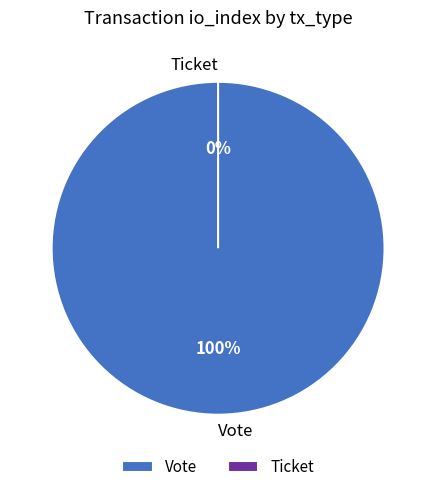

How many slices are in this pie chart?

2